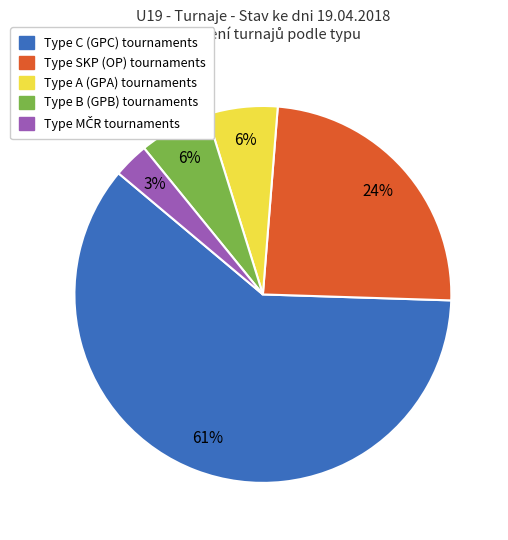

How many slices are in this pie chart?

5